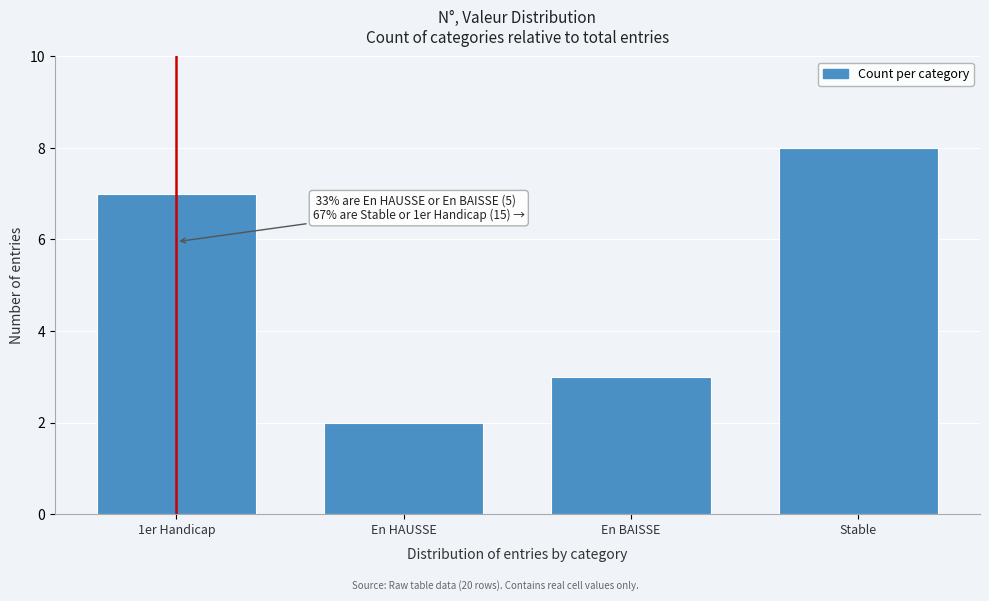

Reading left to right, extract all data points from this chart.

7	2	3	8